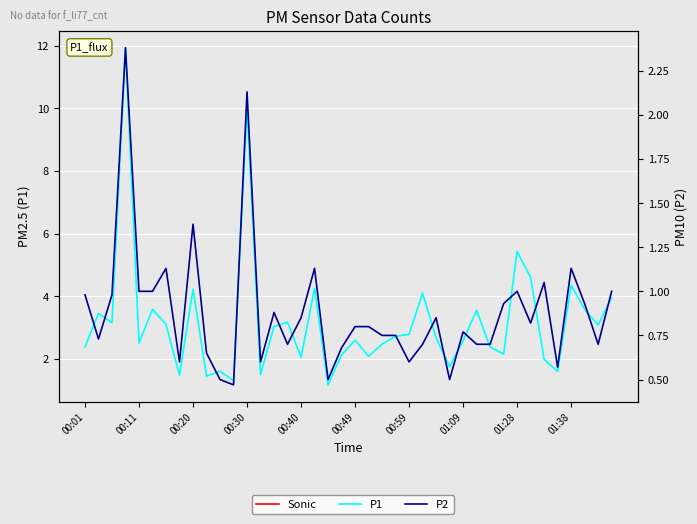

What is the total value across all series at 01:38?

5.5